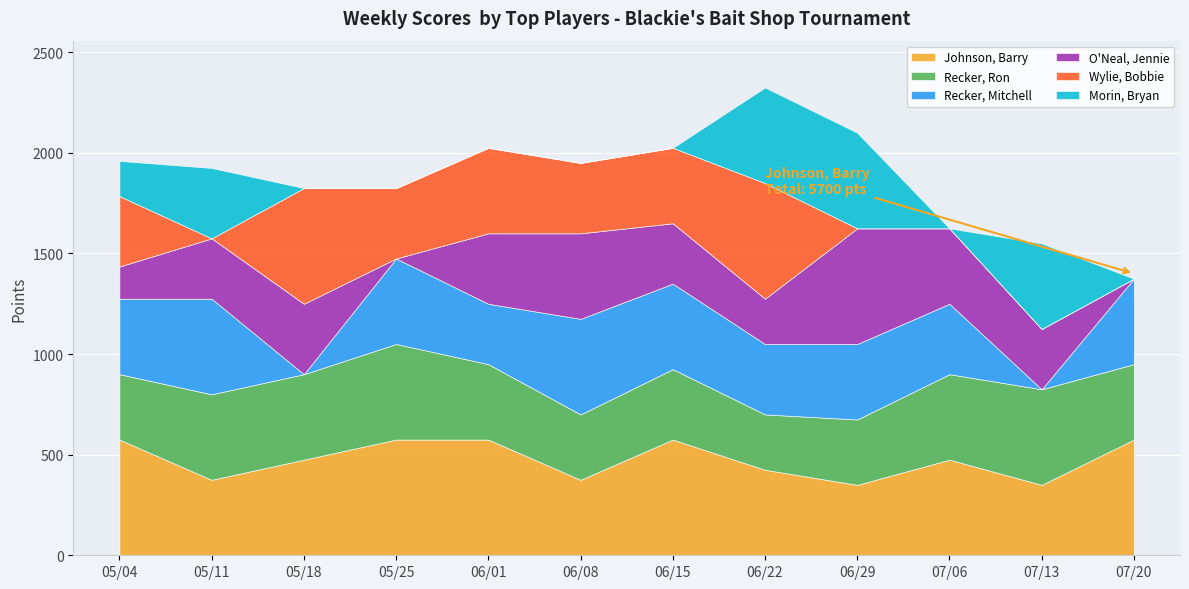

What is the difference between the maximum and minimum values in the Recker, Mitchell series?

475